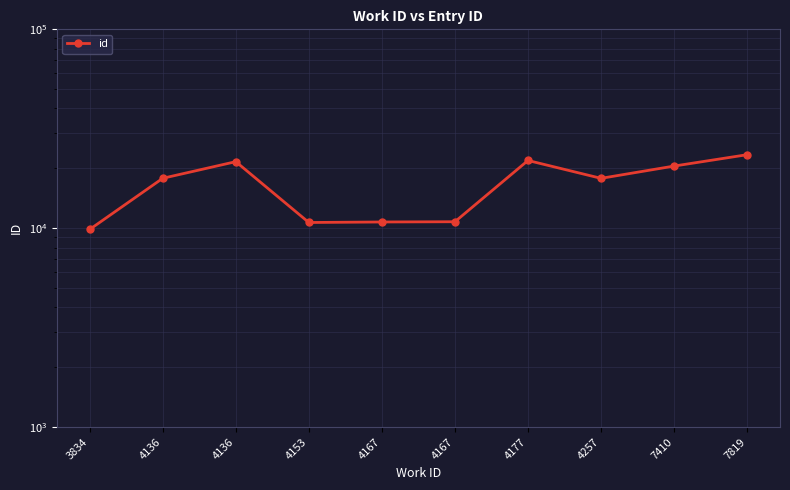

Approximately how many times larger is the value at 7819 compared to 4136?

1.3